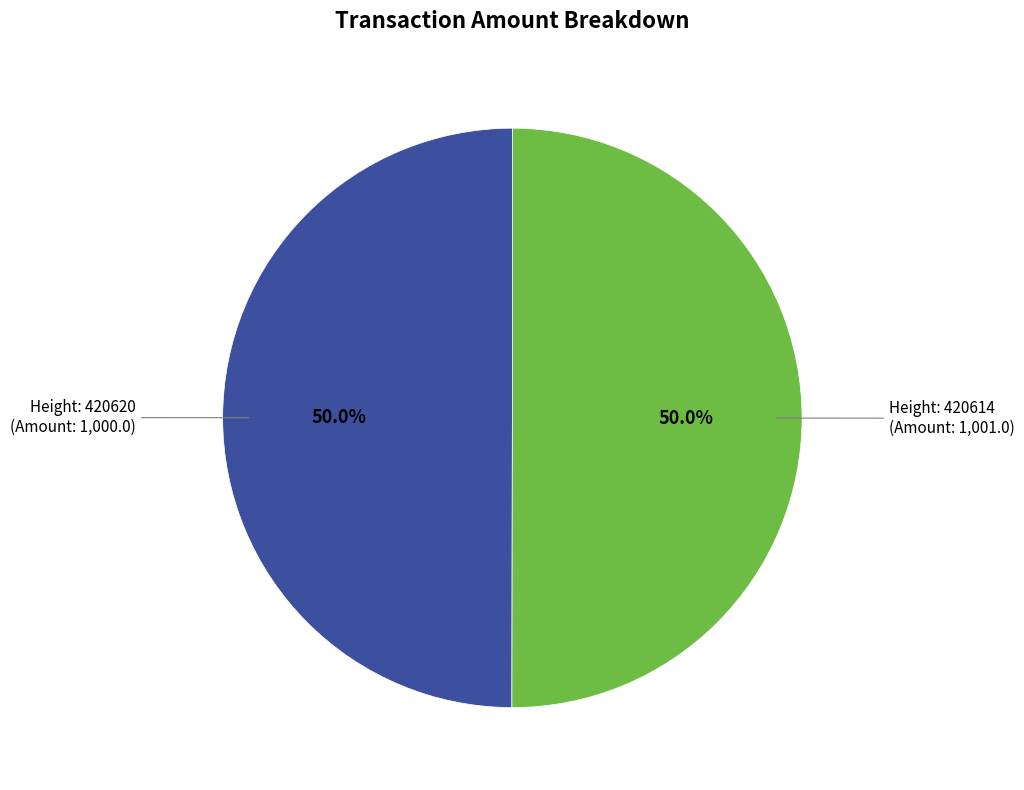

Which category has the biggest portion of the pie?

420614